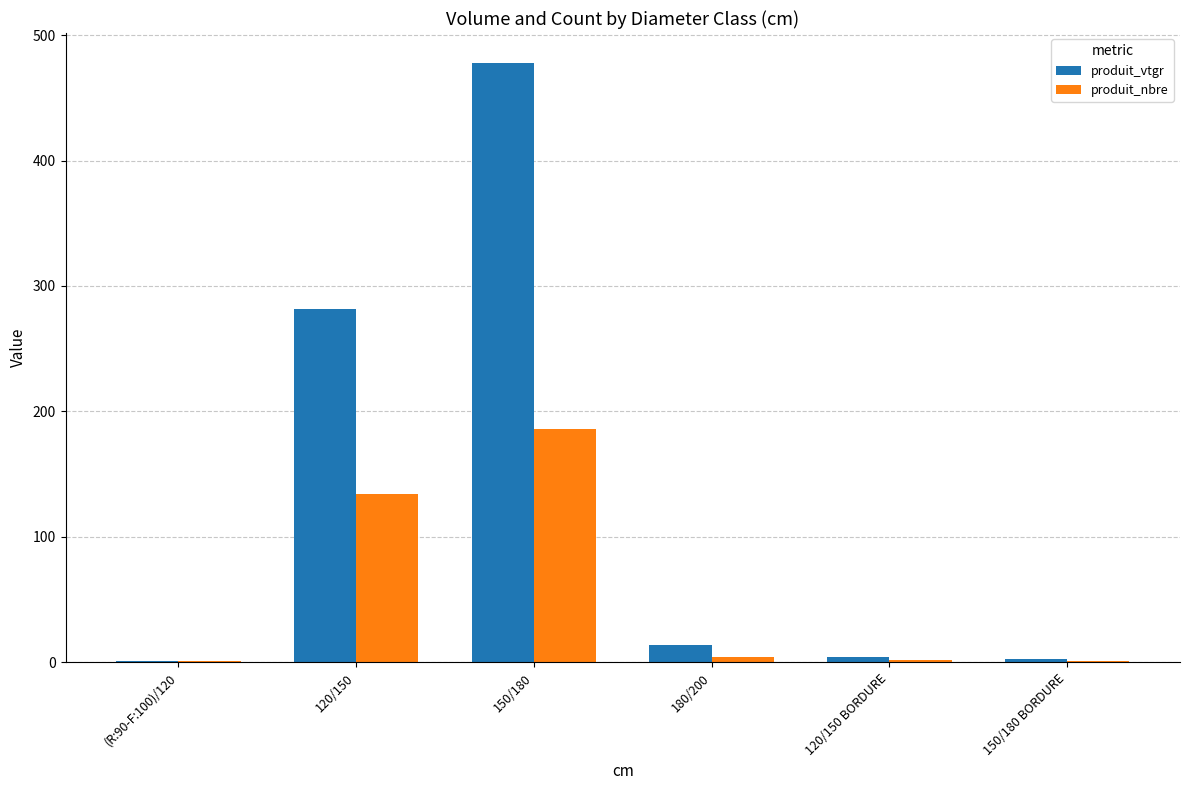

The produit_vtgr series shows 13.9 at 180/200. True or false?

True